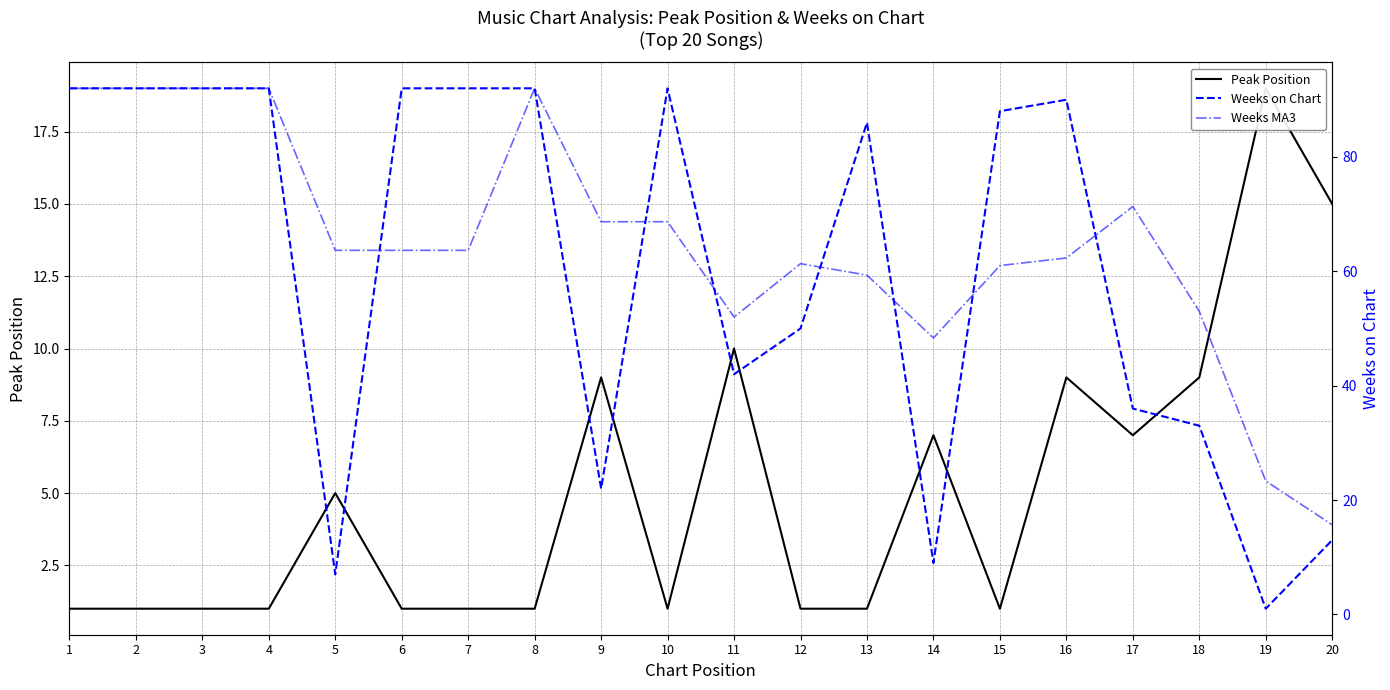

List the series in order of their peak value, highest first.

Weeks on Chart, Weeks MA3, Peak Position